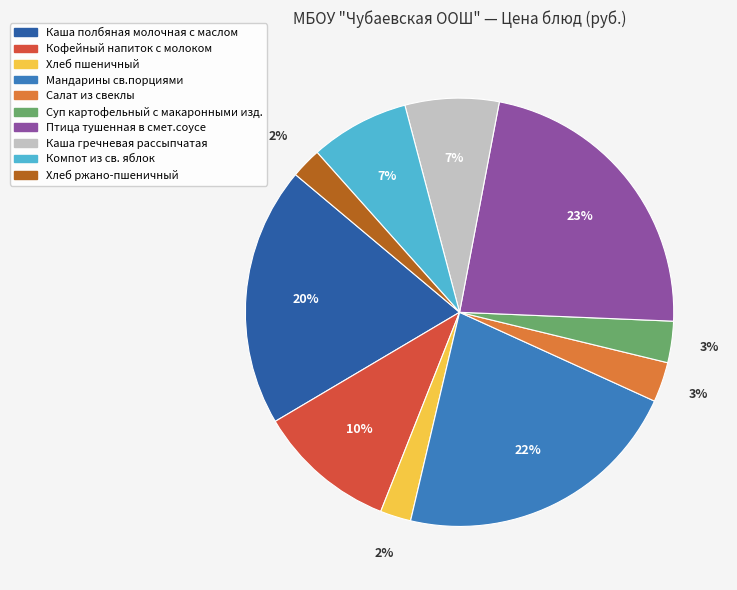

True or false: Каша гречневая рассыпчатая accounts for 1% of the total.

False